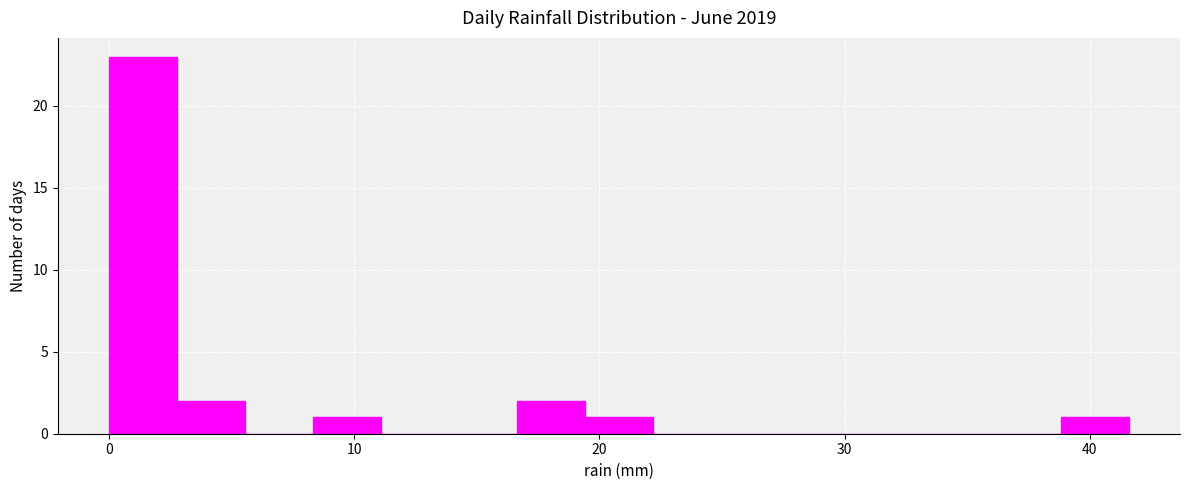

Around what value on the x-axis is the tallest bar? Give the approximate position of its centre, as read against the axis.

1